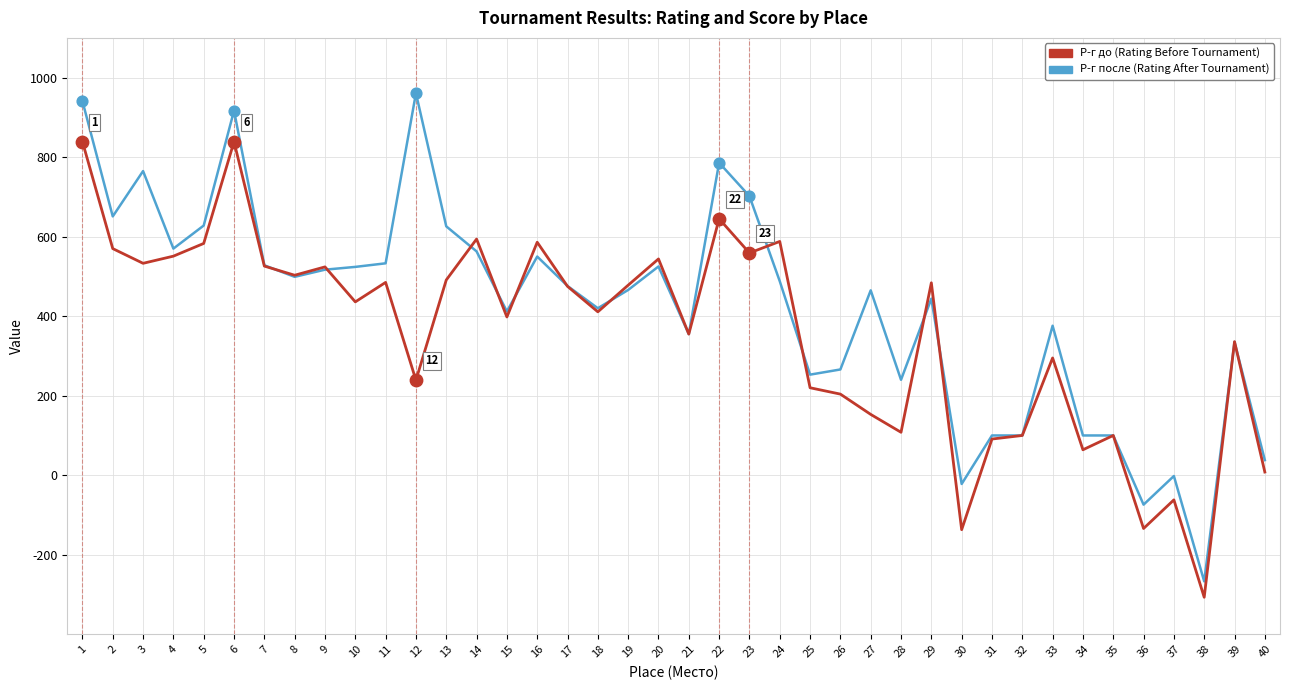

What is the minimum value shown in the chart?

-307